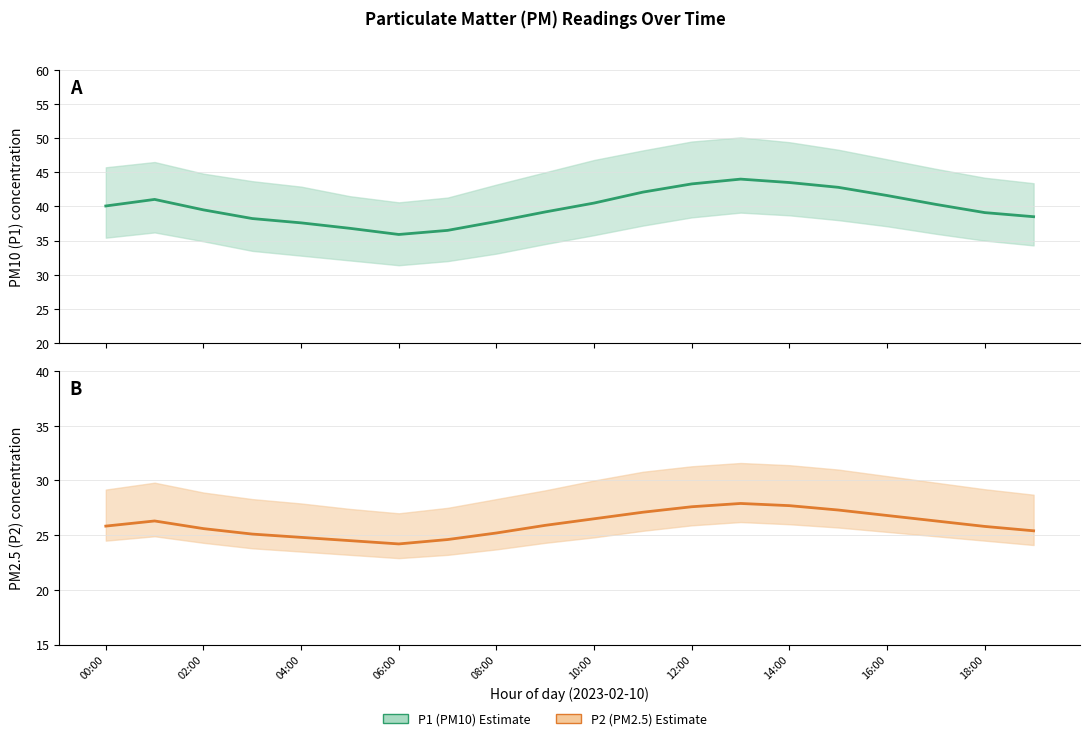

Is it true that P1 (PM10 estimate) equals 39.1 at 18:00?

True